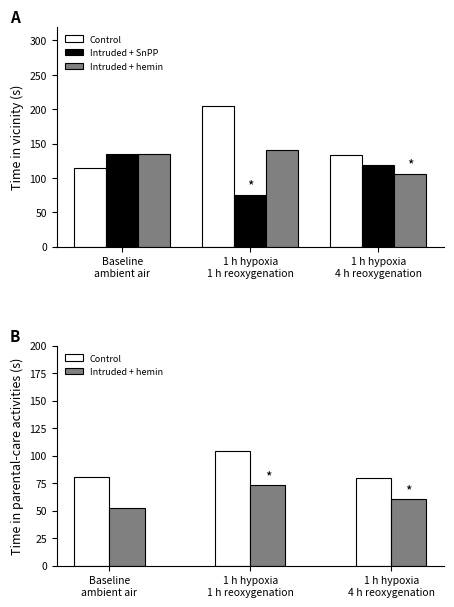

Is it true that Control equals 158.3 at 1 h hypoxia
1 h reoxygenation?

False